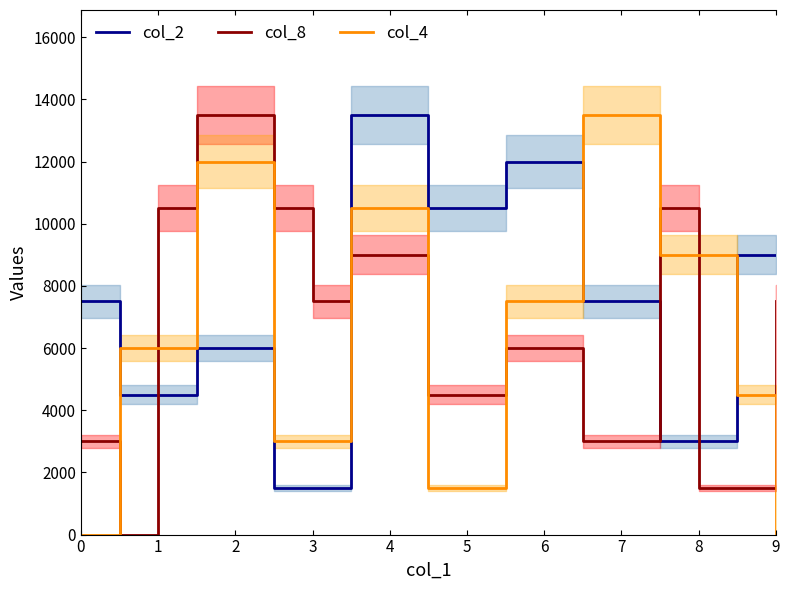

At which category does col_8 reach its first local valley?

1